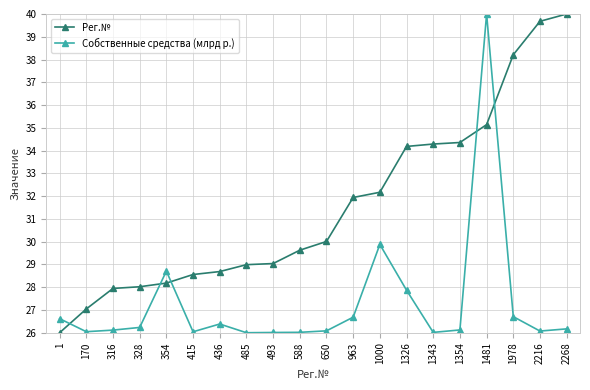

Which series has the largest total across all categories?

Рег.№